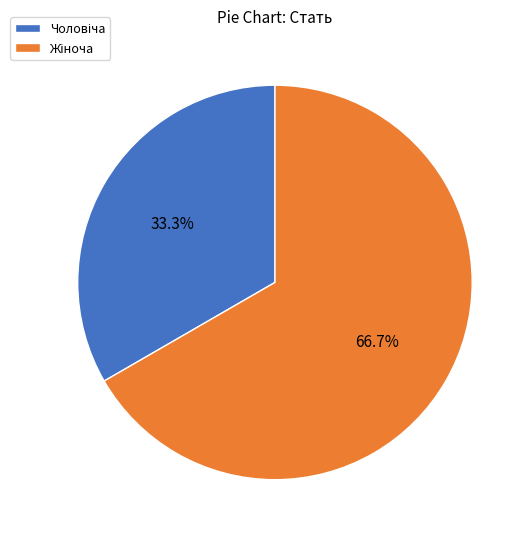

To the nearest percent, what is the average slice percentage?

50%